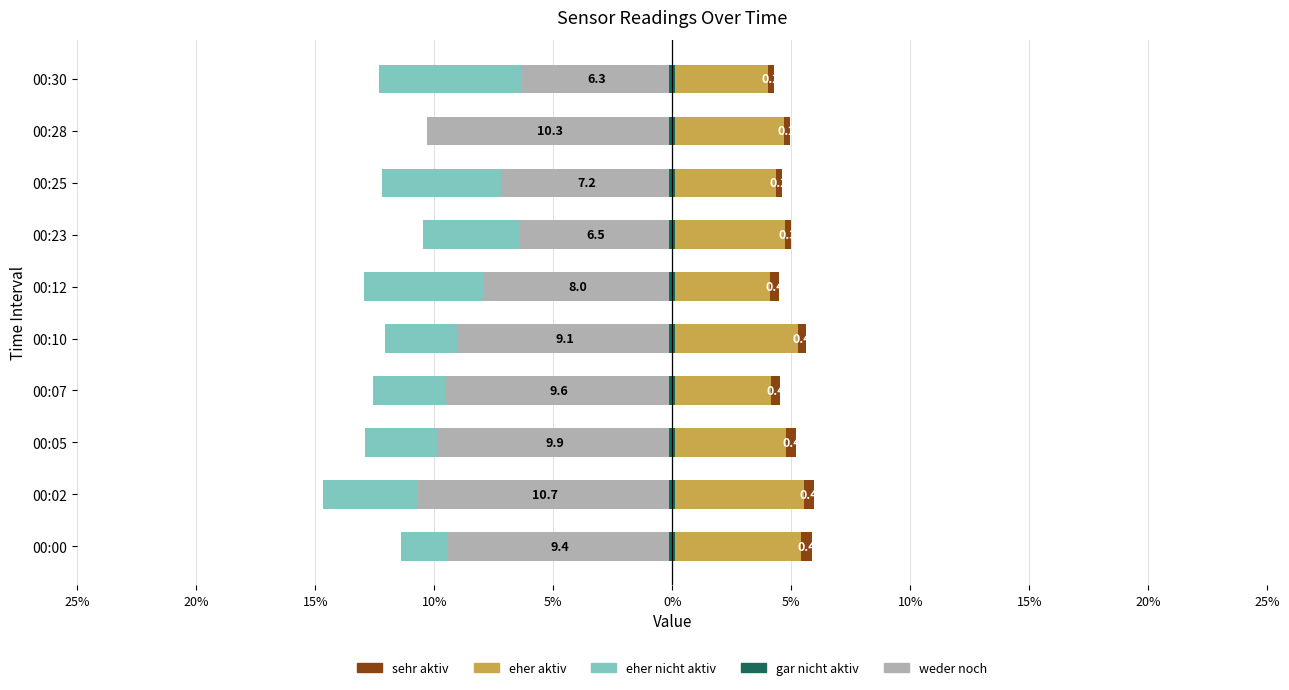

How many bars are there in total?

50